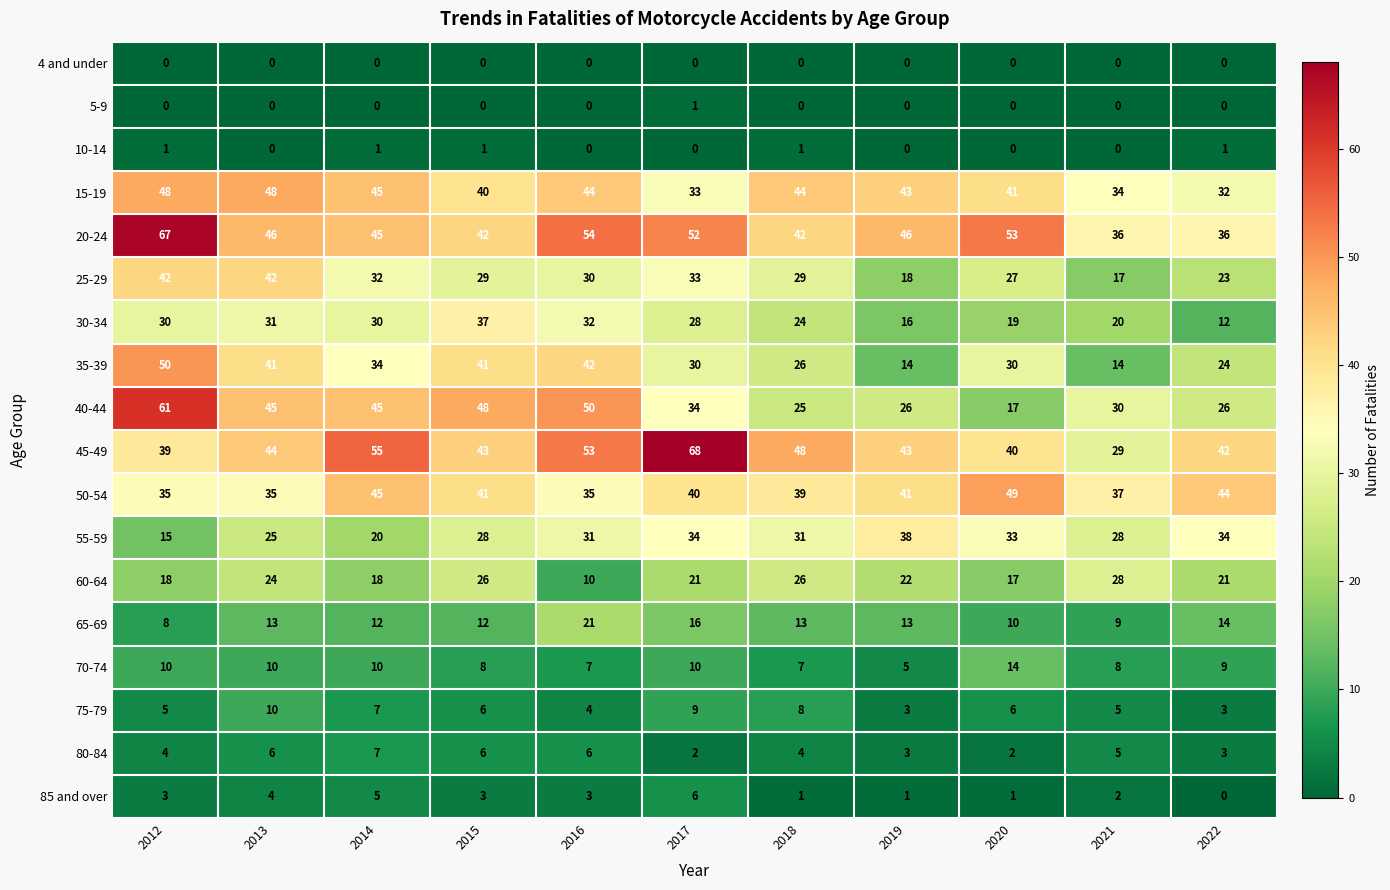

Which series has the largest range (max minus min)?

40-44